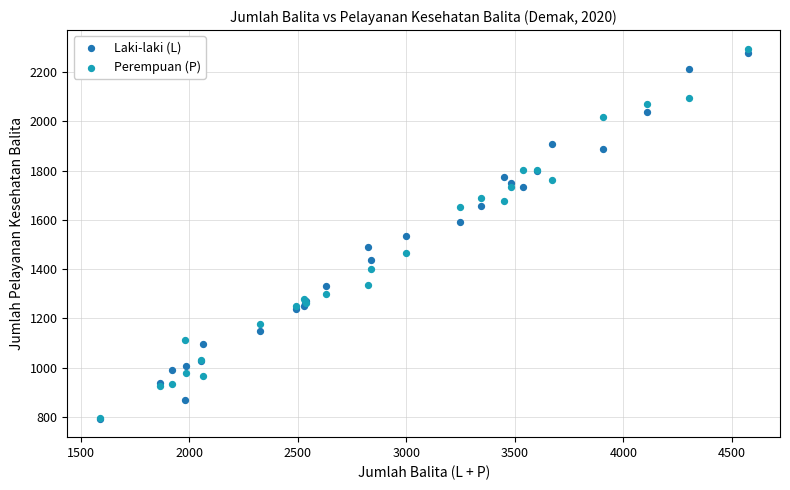

What are all the series names shown in the legend?

Laki-laki (L), Perempuan (P)